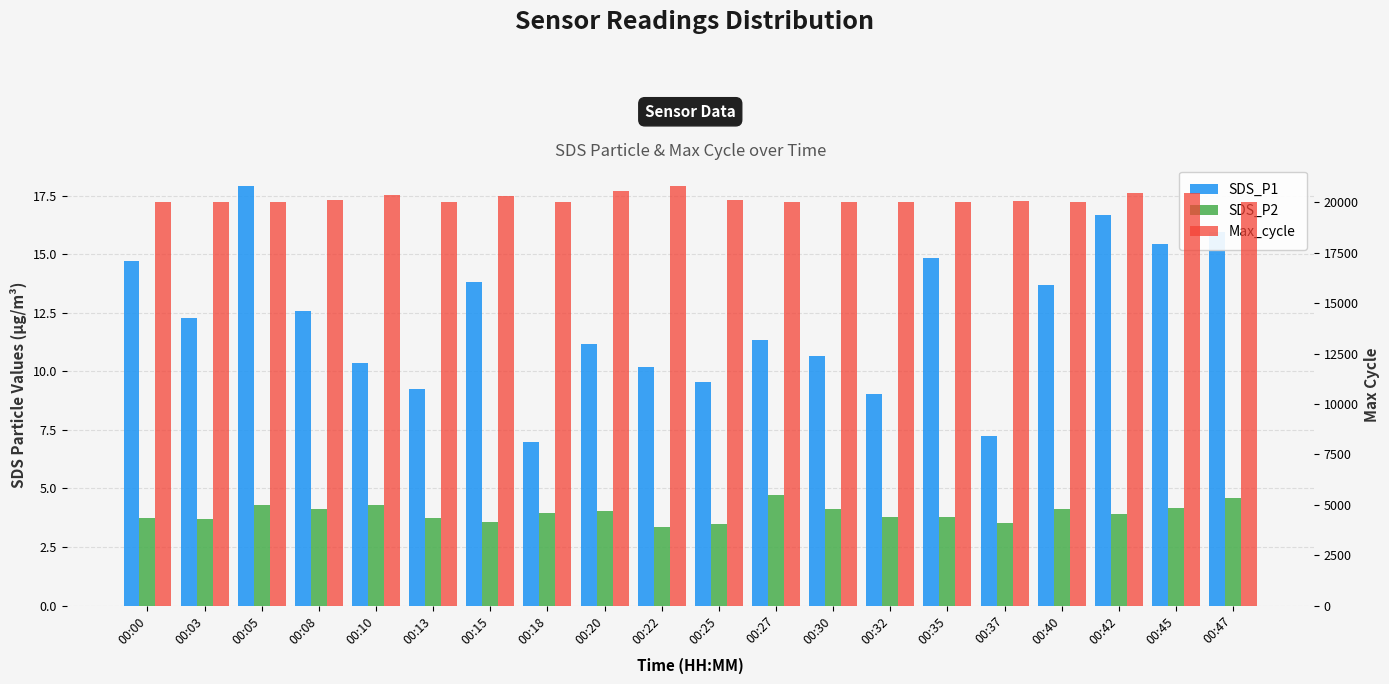

What are all the series names shown in the legend?

SDS_P1, SDS_P2, Max_cycle